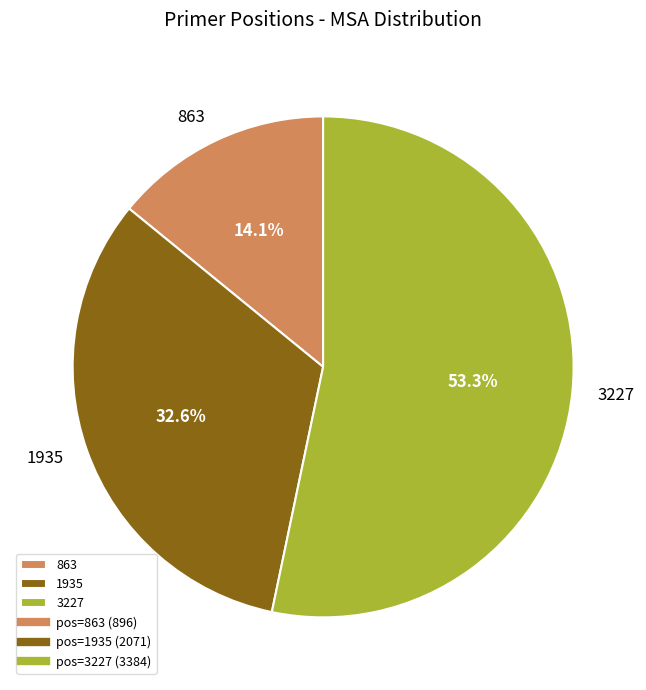

What percentage is NOT represented by 1935?

67.4%